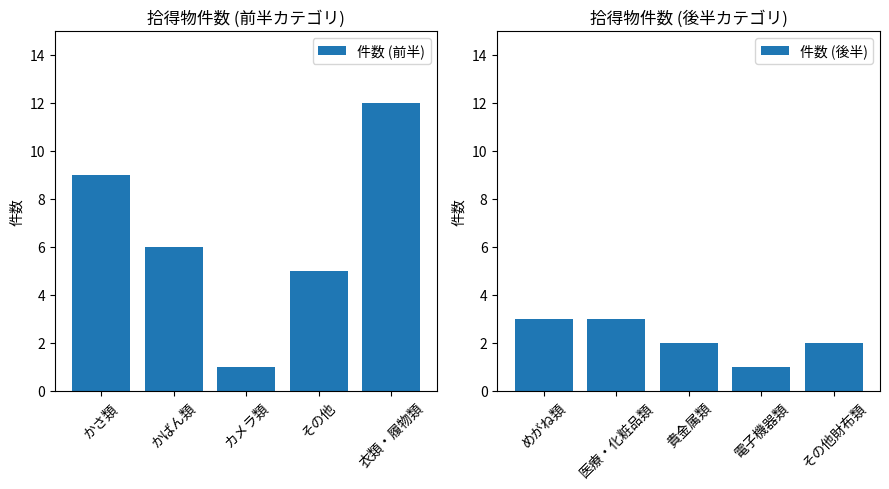

Rank the series by their average value, from lowest to highest.

件数 (後半), 件数 (前半)